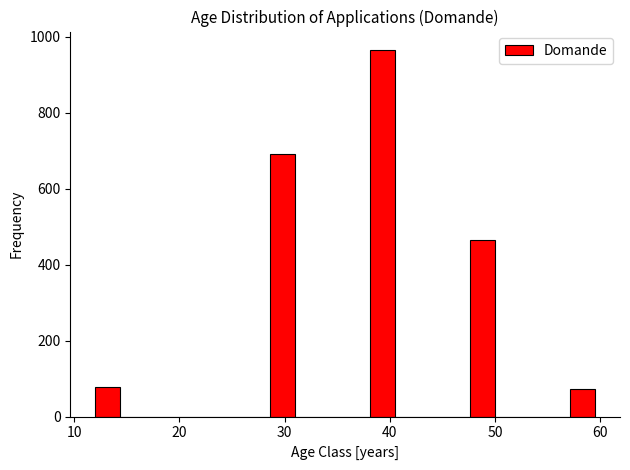

Read against the x-axis, roughly where is the centre of the tallest bar?

39